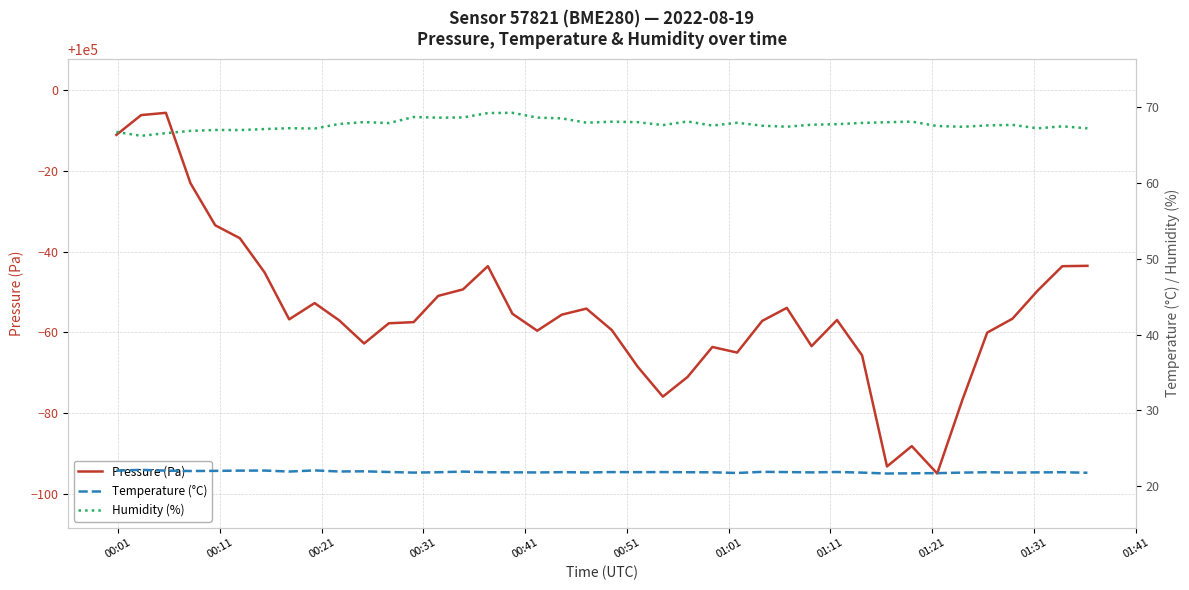

What is the lowest value of the Pressure (Pa) series?

99905.1